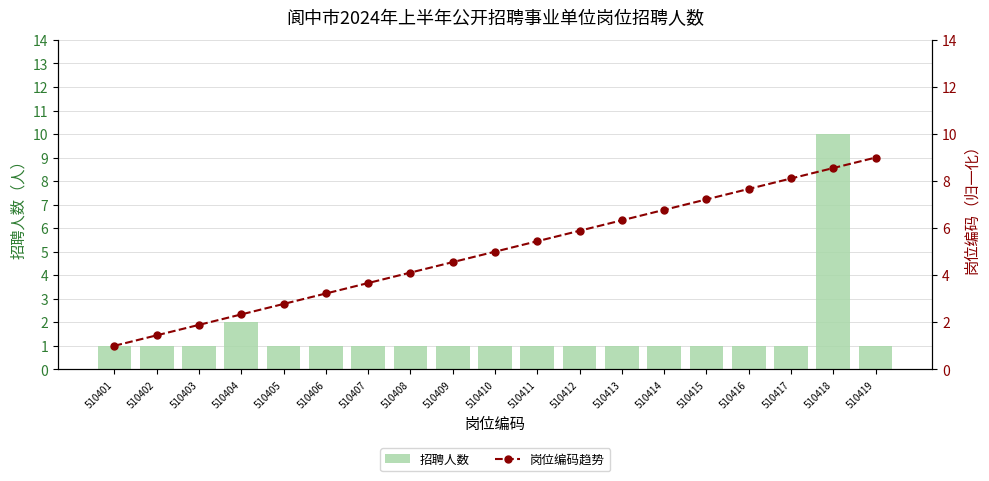

The 招聘人数 series shows 0 at 510416. True or false?

False